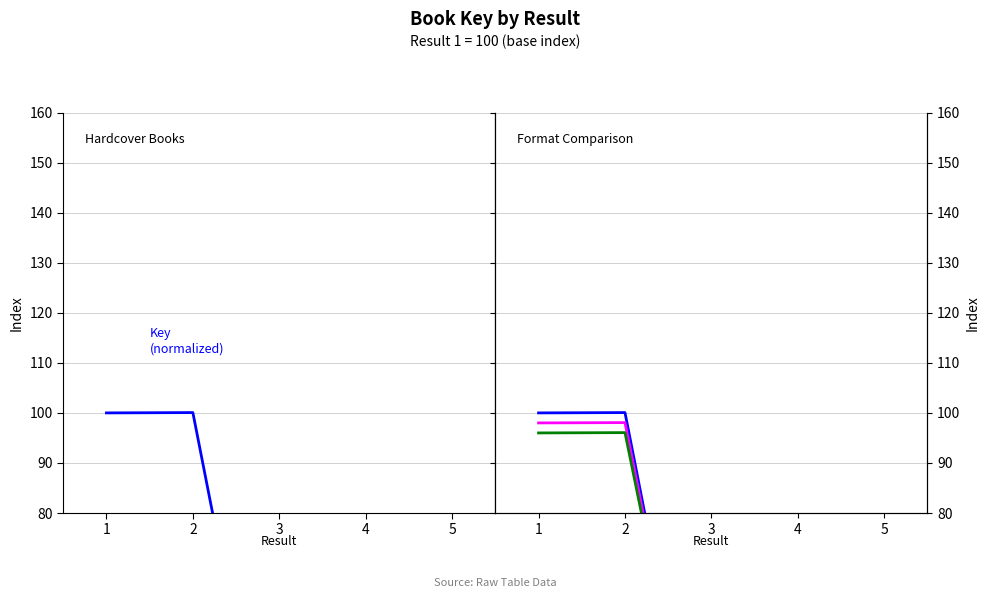

Rank the series by their maximum value, from highest to lowest.

Key (normalized), eBook Key, Avg Key